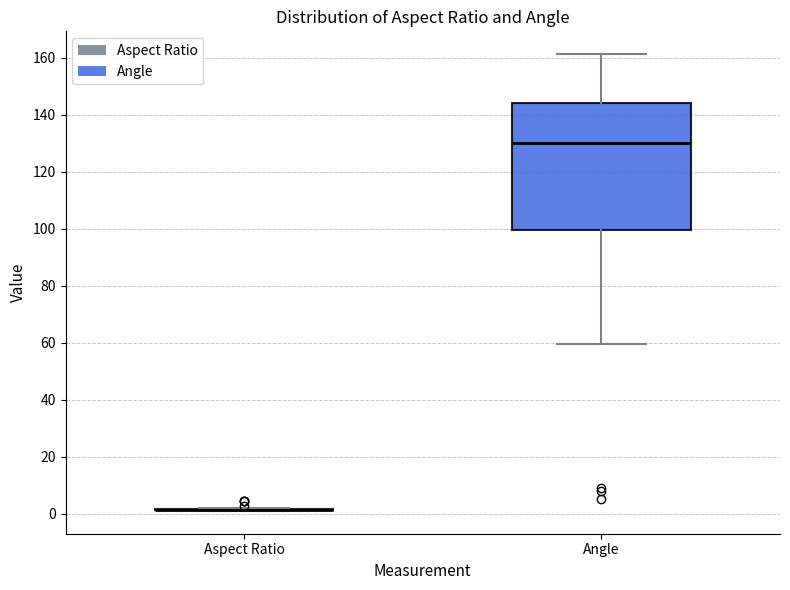

Reading left to right, read every box against the y-axis: the position of its median line, the range the box covers, and the ends of its whiskers. The values are not printed on the chart, so give them approximately, as read against the axis.

Aspect Ratio: box collapsed to a line at 2, whiskers 2 to 2
Angle: median 130, box 100 to 144, whiskers 60 to 162